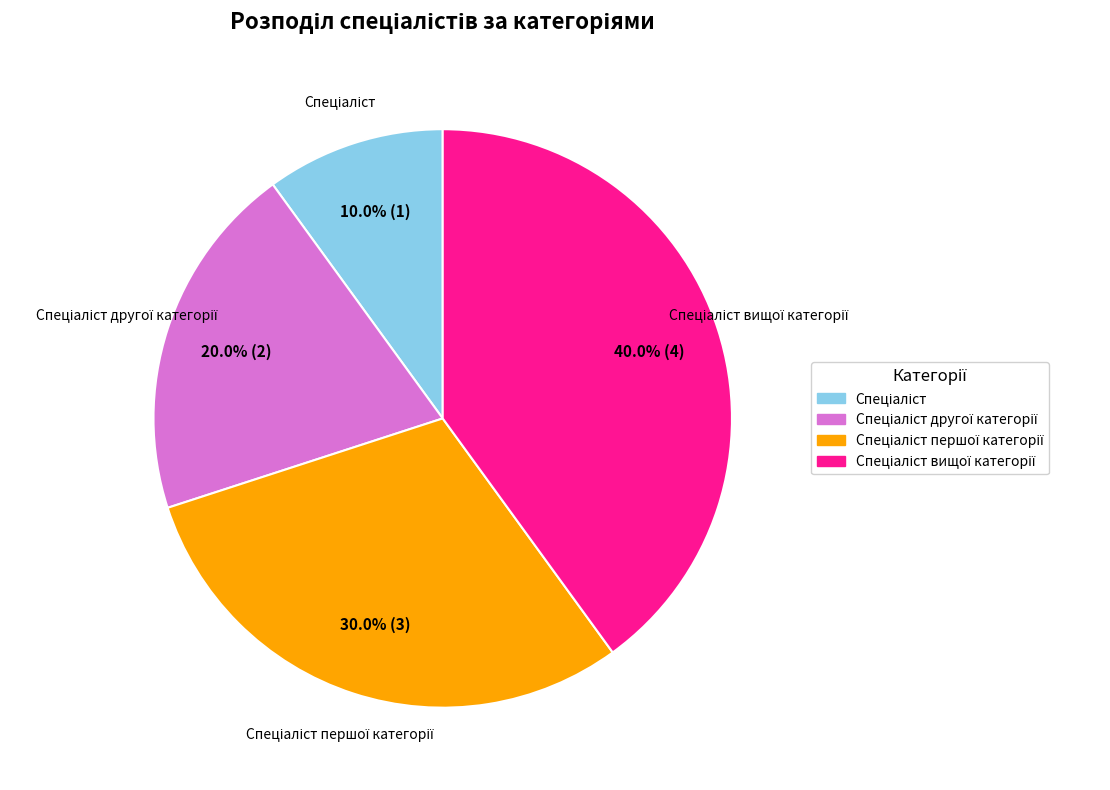

Is there a majority slice in this chart?

No